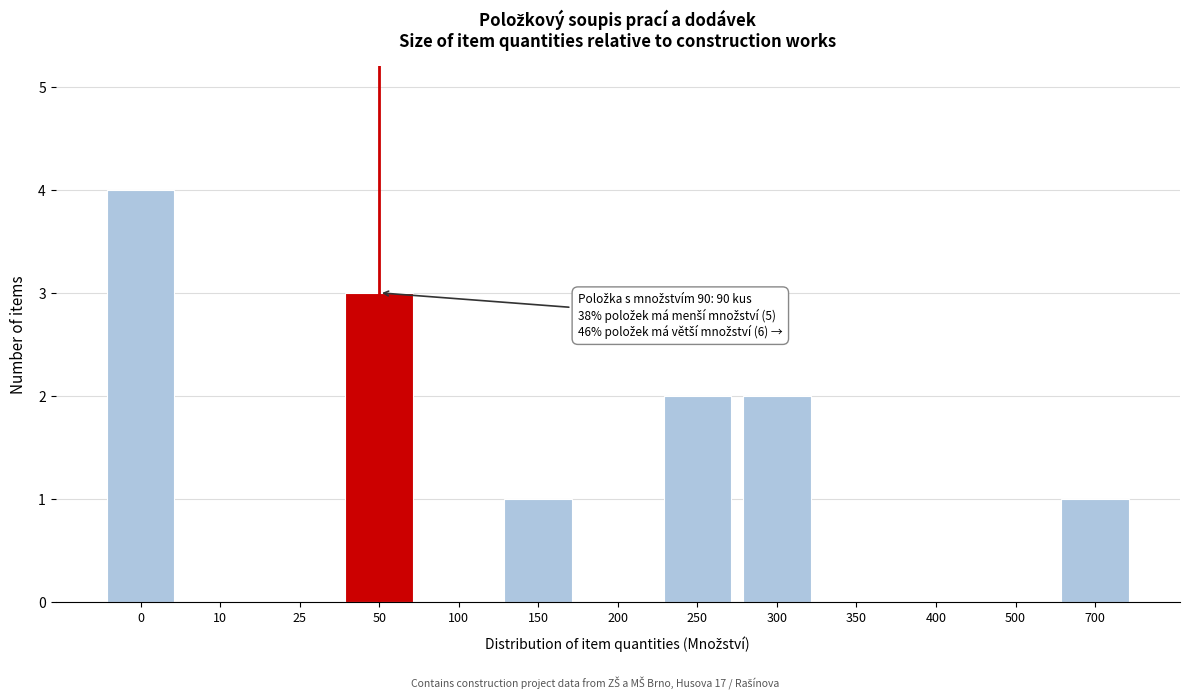

Reading left to right, what are all the values shown in this chart?

0=4	10=0	25=0	50=3	100=0	150=1	200=0	250=2	300=2	350=0	400=0	500=0	700=1